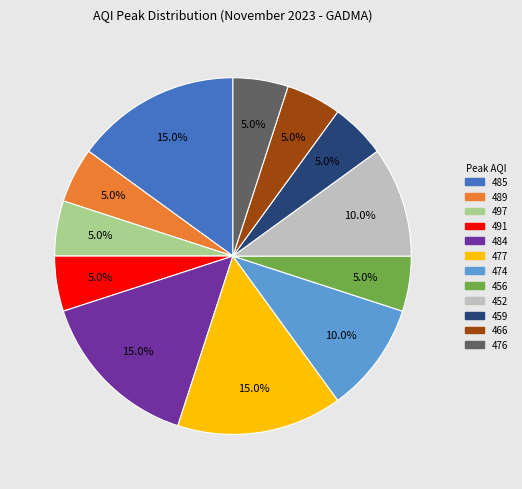

To the nearest percent, what percentage of the pie is 484?

15%